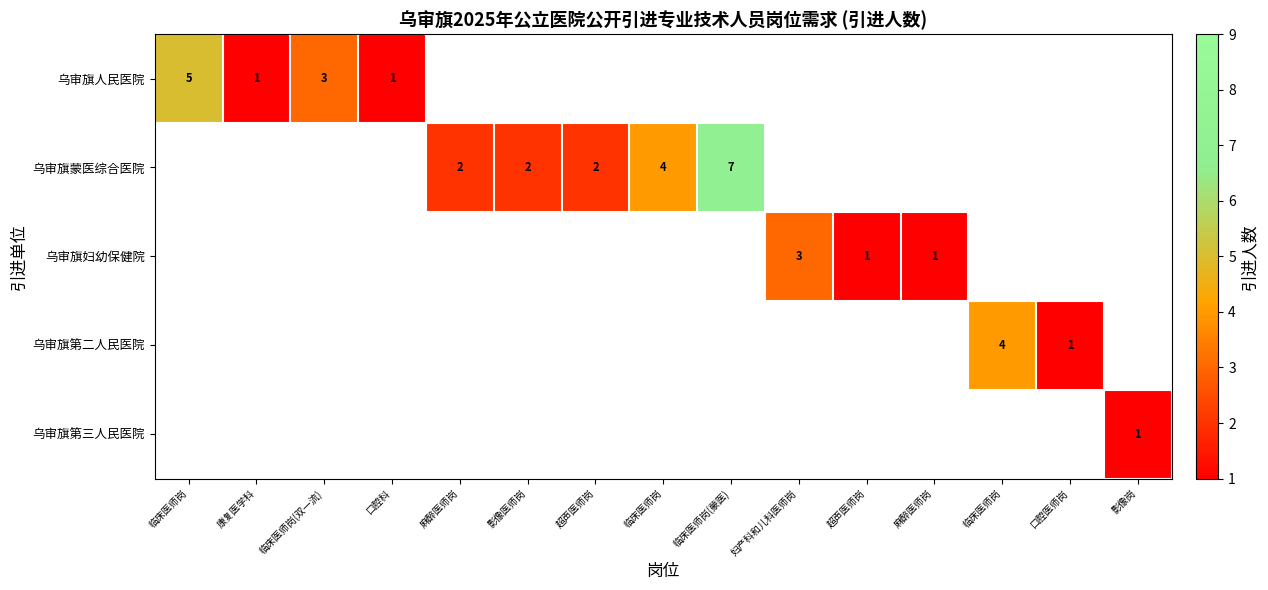

What is the maximum value shown in the chart?

7.0